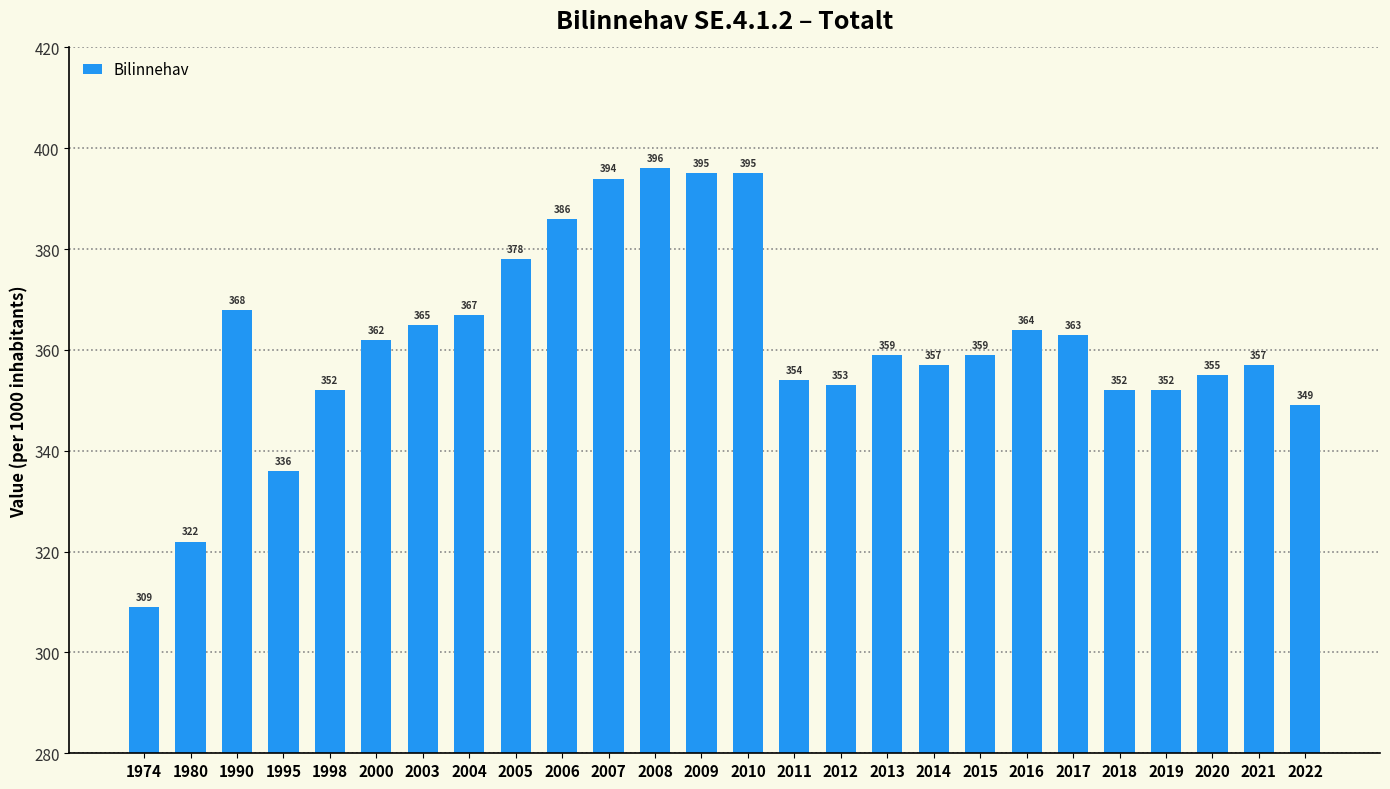

What is the change in value from 1990 to 2009?

+27